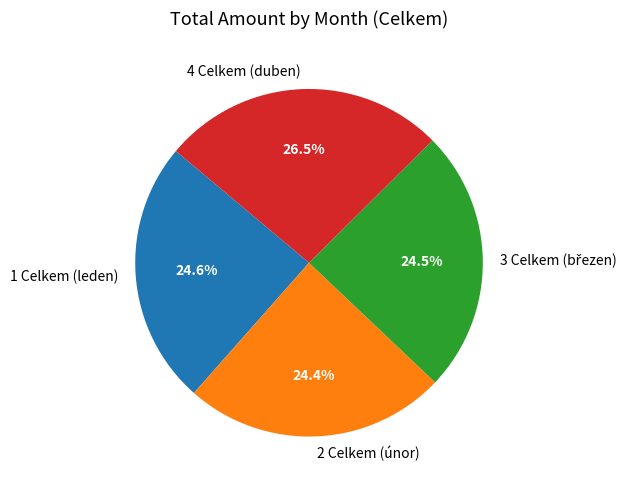

What percentage is NOT represented by 2 Celkem (únor)?

75.6%